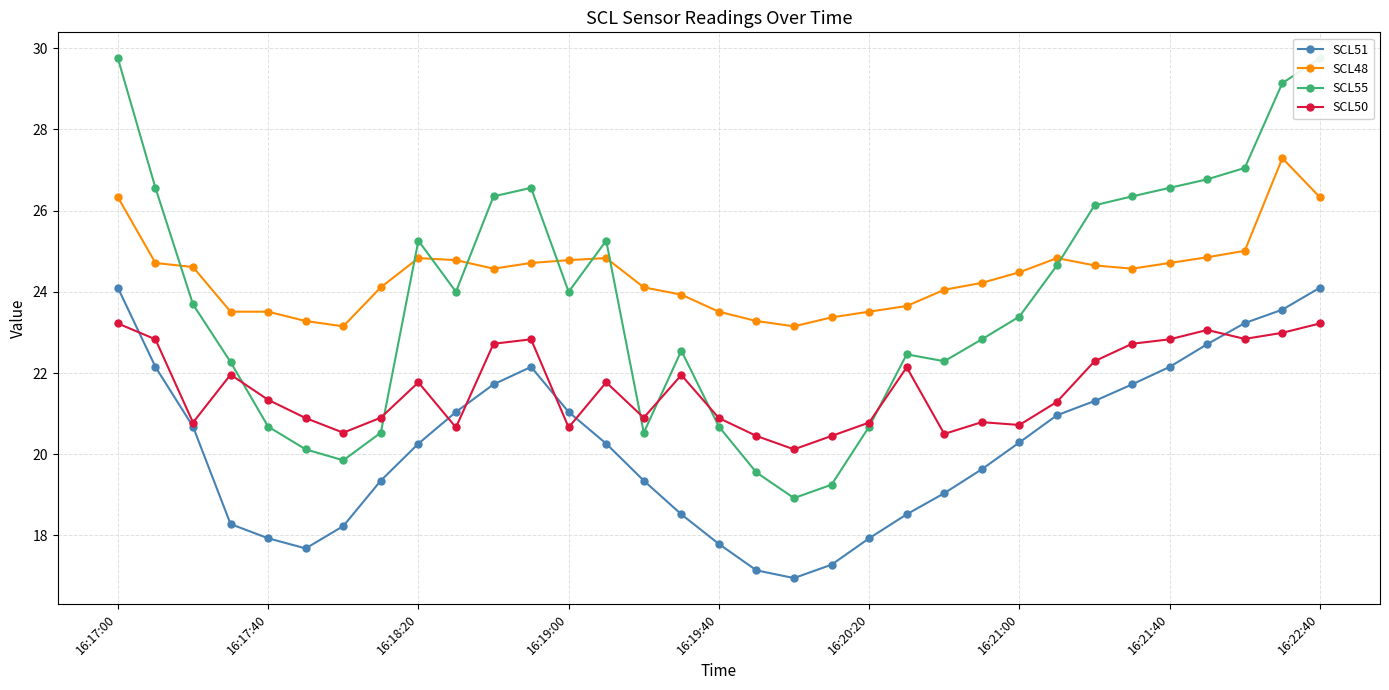

Reading right to left, transcribe all the data shown in this chart.

SCL51: 24.1	23.6	23.2	22.7	22.1	21.7	21.3	21.0	20.3	19.6	19.0	18.5	17.9	17.3	16.9	17.1	17.8	18.5	19.4	20.3	21.0	22.1	21.7	21.0	20.3	19.4	18.2	17.7	17.9	18.3	20.7	22.1	24.1
SCL48: 26.3	27.3	25.0	24.9	24.7	24.6	24.6	24.8	24.5	24.2	24.1	23.6	23.5	23.4	23.1	23.3	23.5	23.9	24.1	24.8	24.8	24.7	24.6	24.8	24.8	24.1	23.1	23.3	23.5	23.5	24.6	24.7	26.3
SCL55: 29.8	29.1	27.1	26.8	26.6	26.4	26.1	24.6	23.4	22.8	22.3	22.5	20.7	19.2	18.9	19.6	20.7	22.6	20.5	25.3	24.0	26.6	26.4	24.0	25.3	20.5	19.9	20.1	20.7	22.3	23.7	26.6	29.8
SCL50: 23.2	23.0	22.8	23.1	22.8	22.7	22.3	21.3	20.7	20.8	20.5	22.1	20.8	20.4	20.1	20.4	20.9	21.9	20.9	21.8	20.7	22.8	22.7	20.7	21.8	20.9	20.5	20.9	21.3	22.0	20.8	22.8	23.2